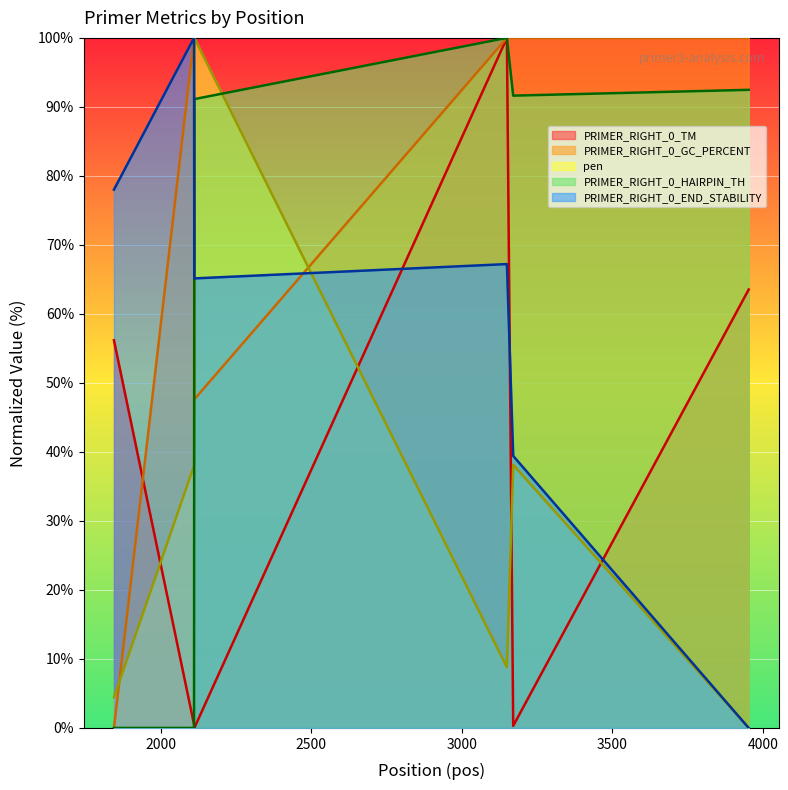

Where does the PRIMER_RIGHT_0_TM series first go above 56?

1845